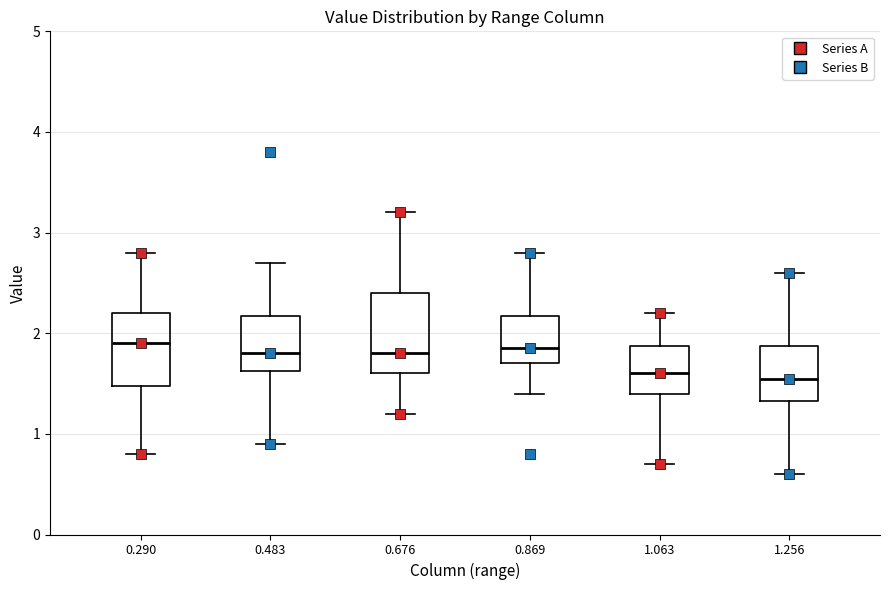

Reading left to right, read every box against the y-axis: the position of its median line, the range the box covers, and the ends of its whiskers. The values are not printed on the chart, so give them approximately, as read against the axis.

0.290: median 1.9, box 1.5 to 2.2, whiskers 0.8 to 2.8
0.483: median 1.8, box 1.6 to 2.2, whiskers 0.9 to 2.7
0.676: median 1.8, box 1.6 to 2.4, whiskers 1.2 to 3.2
0.869: median 1.9, box 1.7 to 2.2, whiskers 1.4 to 2.8
1.063: median 1.6, box 1.4 to 1.9, whiskers 0.7 to 2.2
1.256: median 1.6, box 1.3 to 1.9, whiskers 0.6 to 2.6